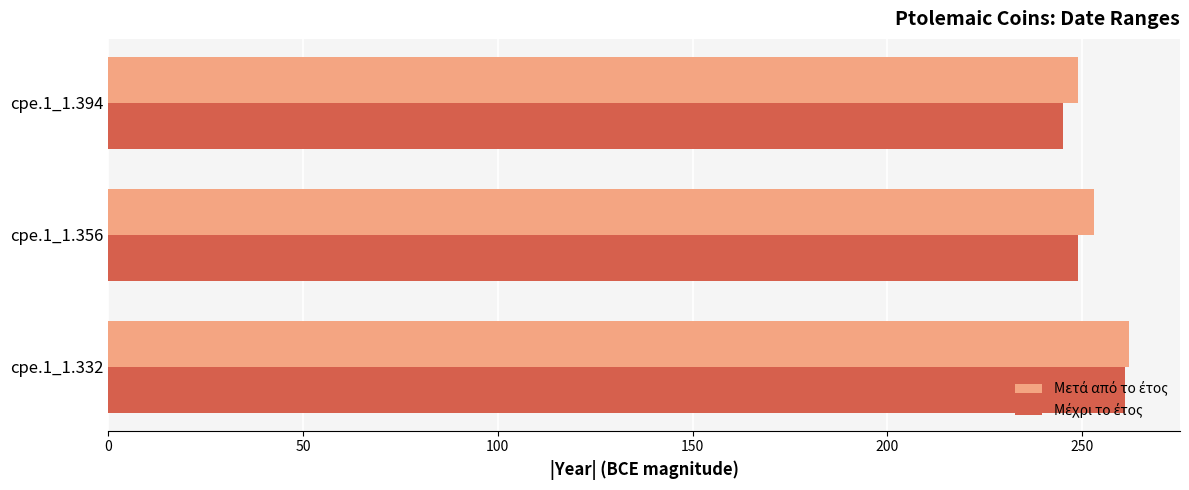

How many distinct data groups are displayed?

2